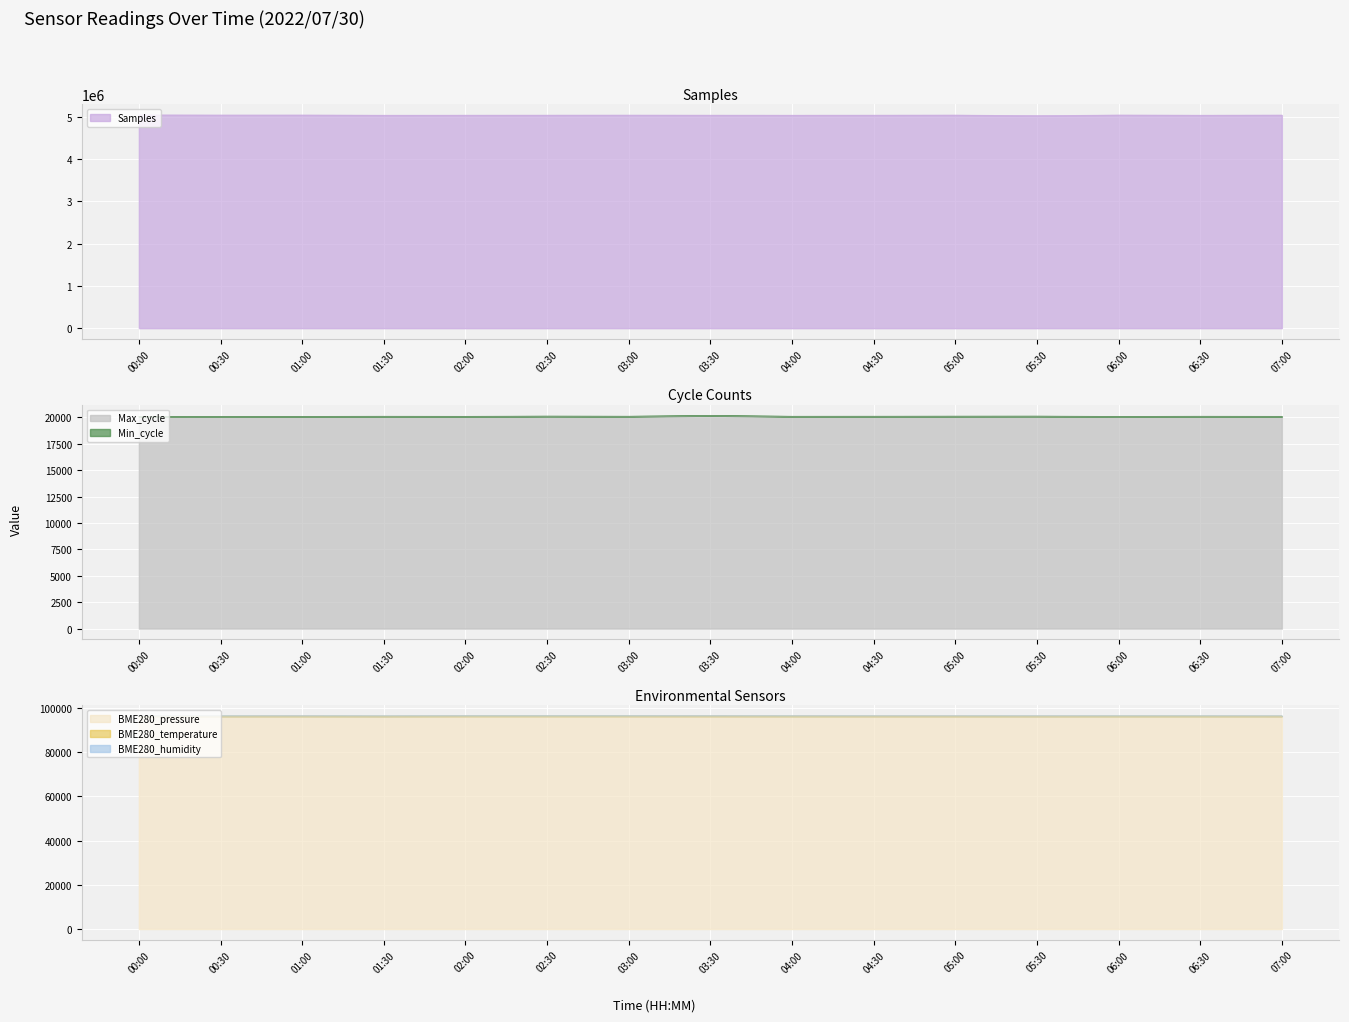

The Samples series shows 5043086 at 04:00. True or false?

True